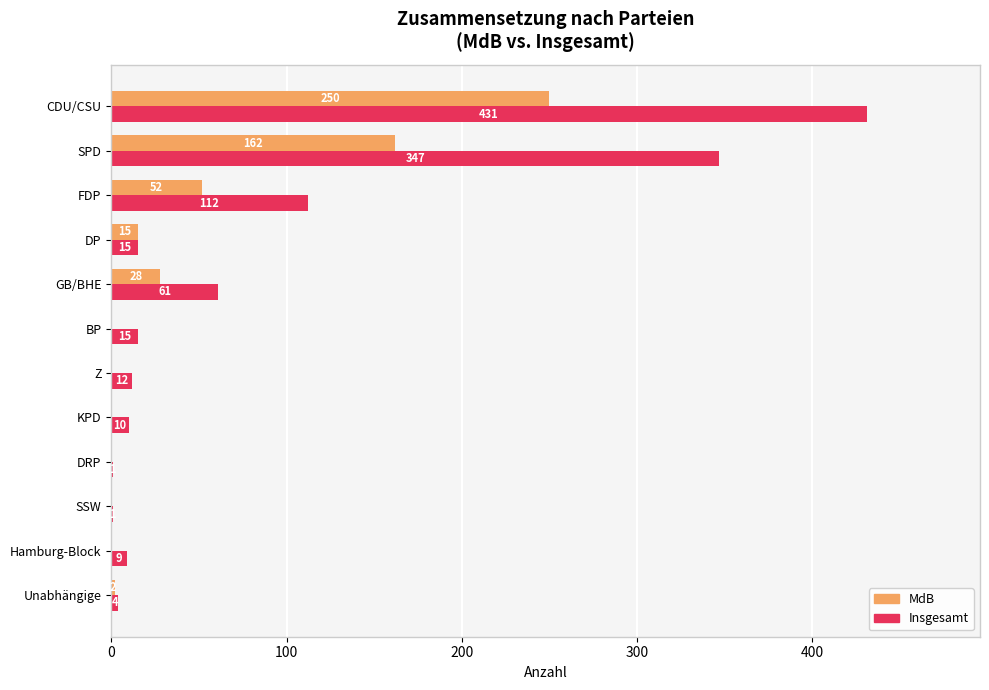

True or false: Insgesamt has a value of 431 at CDU/CSU.

True